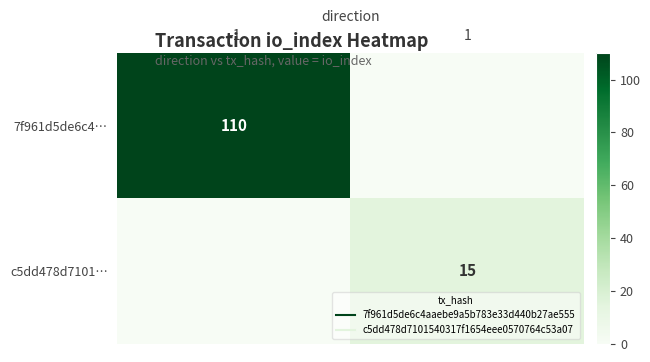

Which series has the largest total across all categories?

7f961d5de6c4…